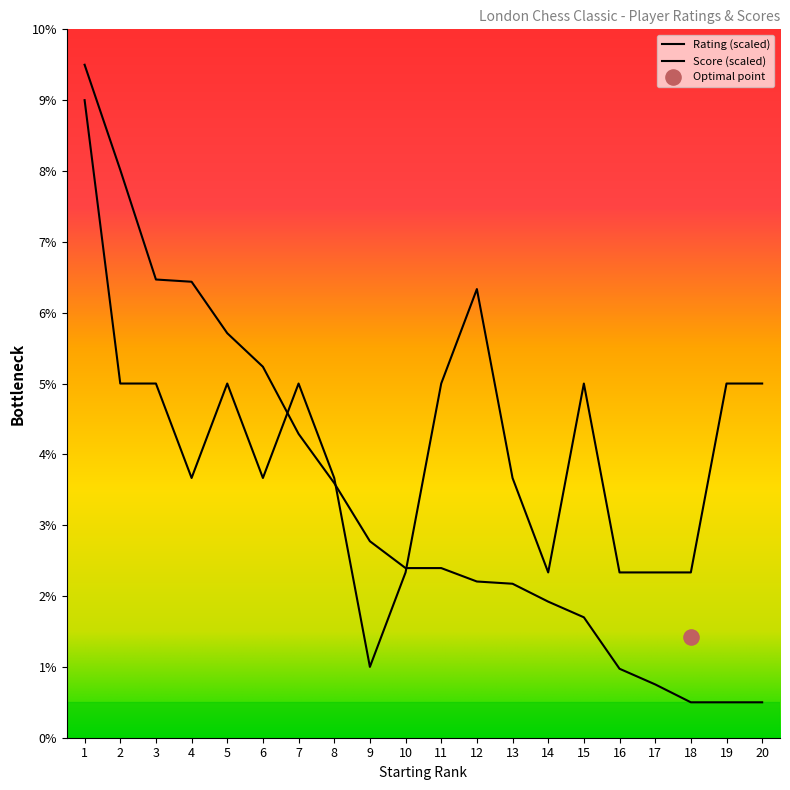

Which series has the largest total across all categories?

Score